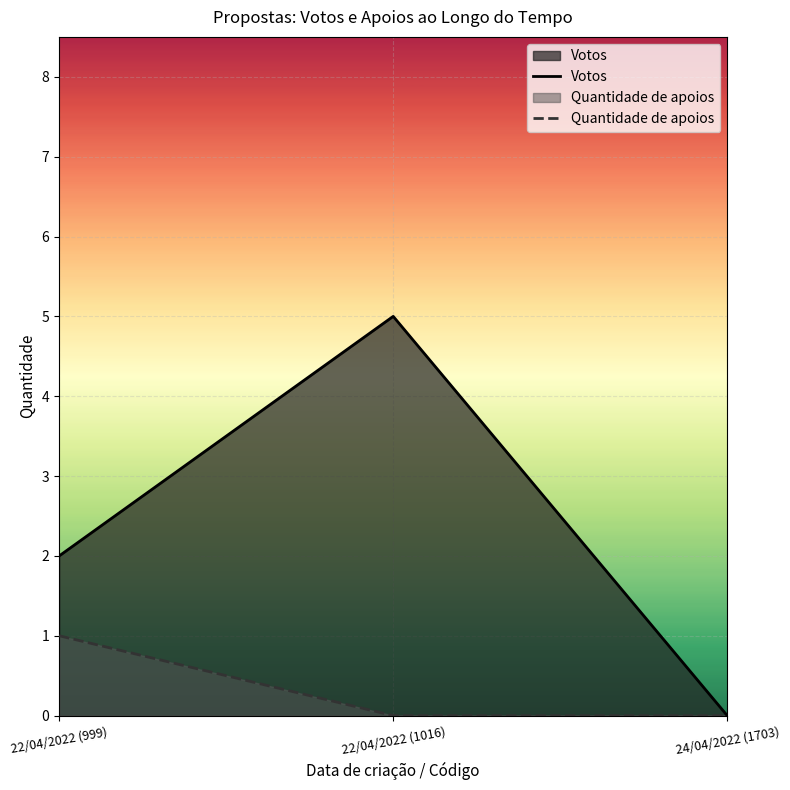

List the series in order of their peak value, lowest first.

Quantidade de apoios, Votos